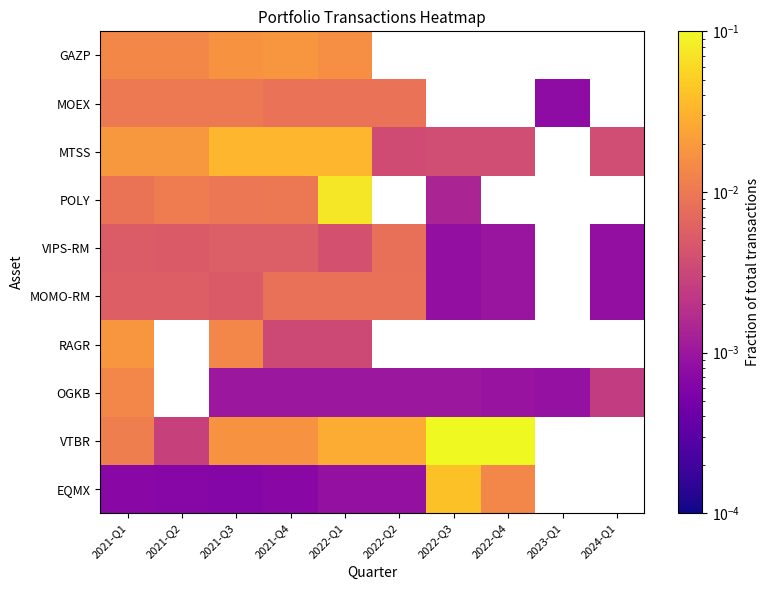

Count the MTSS values in the range 0 to 1.

9